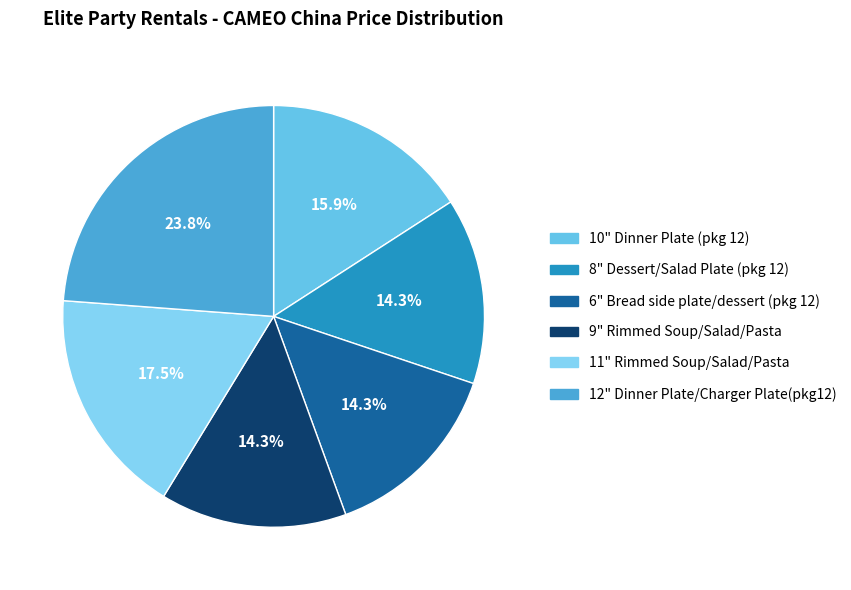

What is the largest slice in the pie chart?

12" Dinner Plate/Charger Plate(pkg12)